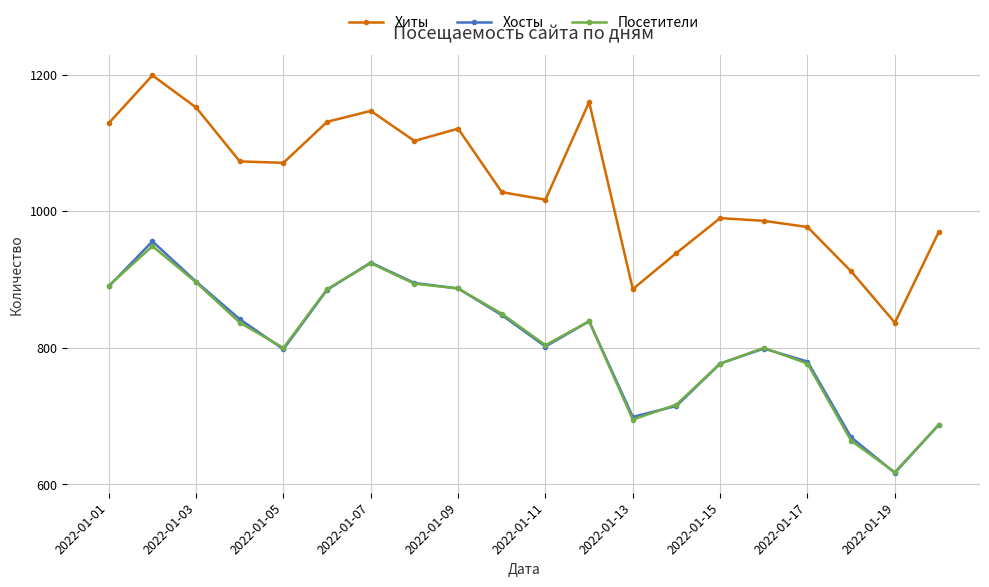

Does the chart have visible grid lines?

Yes